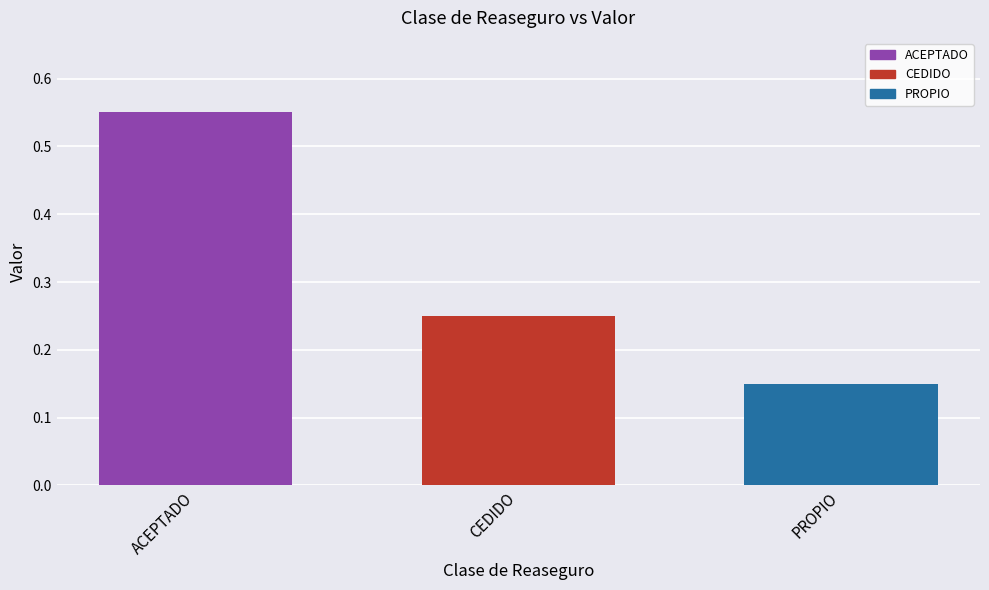

Is it true that the value at ACEPTADO is 0.2?

False